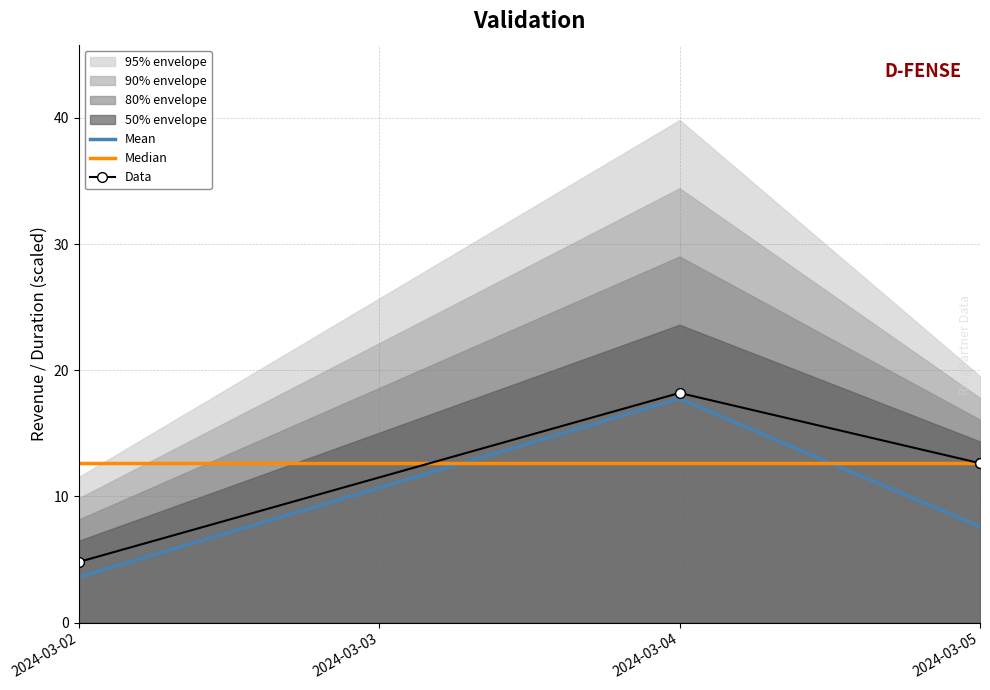

Which series changed the most between 2024-03-04 and 2024-03-05?

Mean